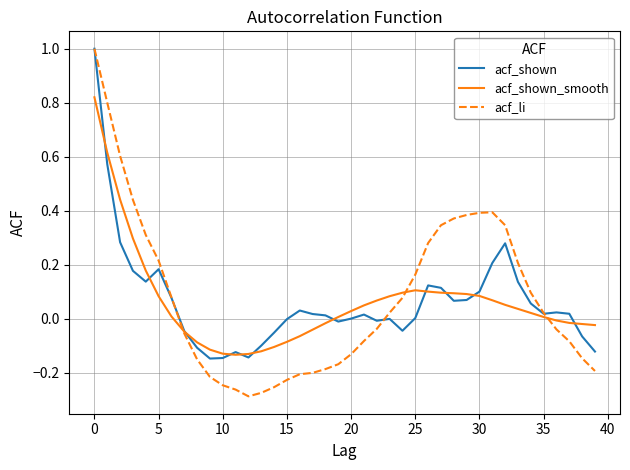

Which series has the widest spread of values?

acf_li